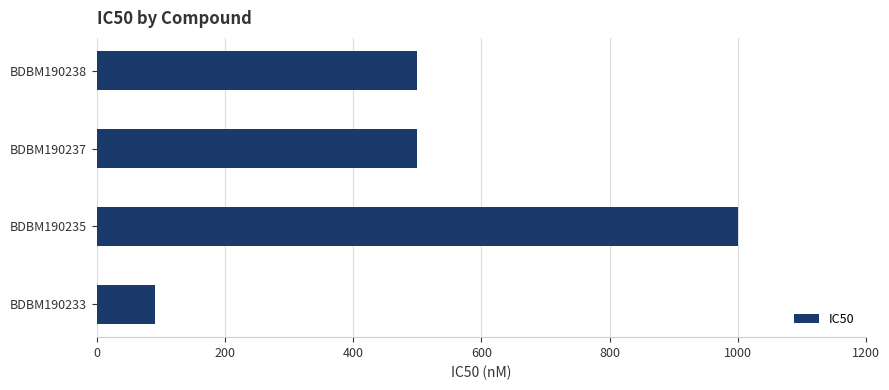

Count the number of categories in the chart.

4